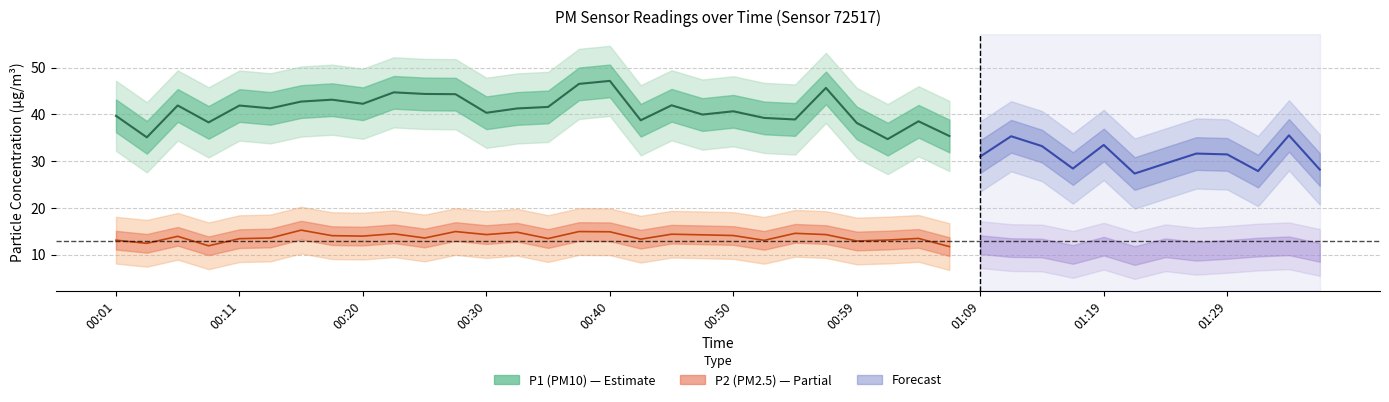

What is the value of the P1 point at the 14th from the left?

41.3